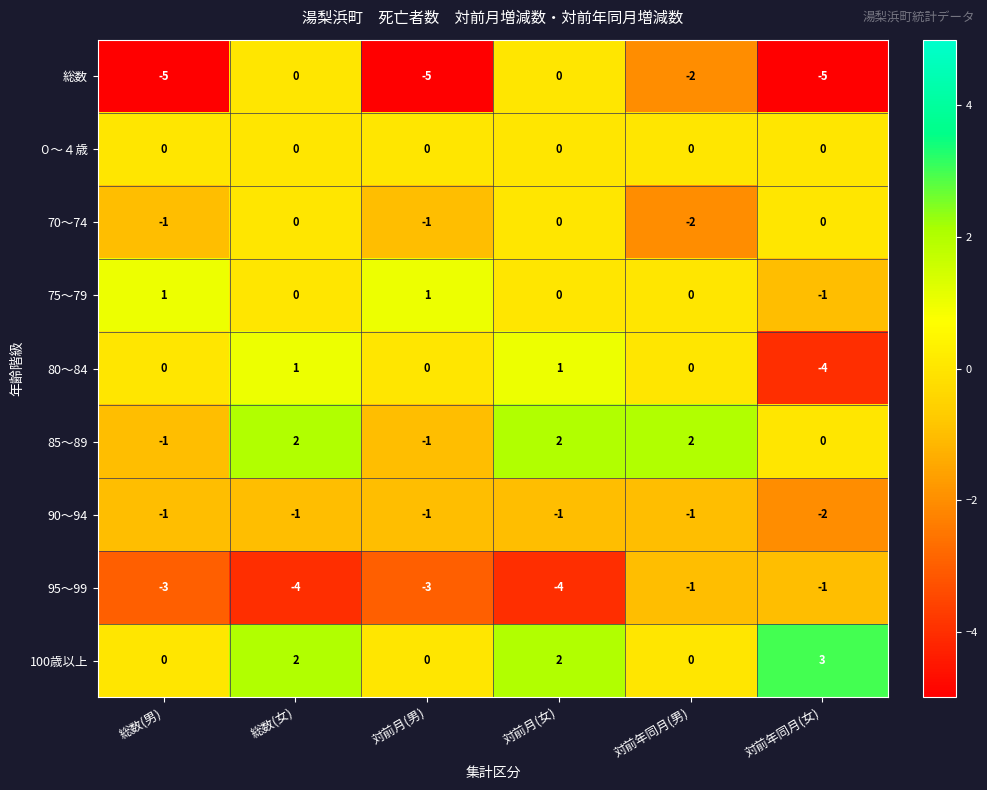

Which series has the largest total across all categories?

100歳以上